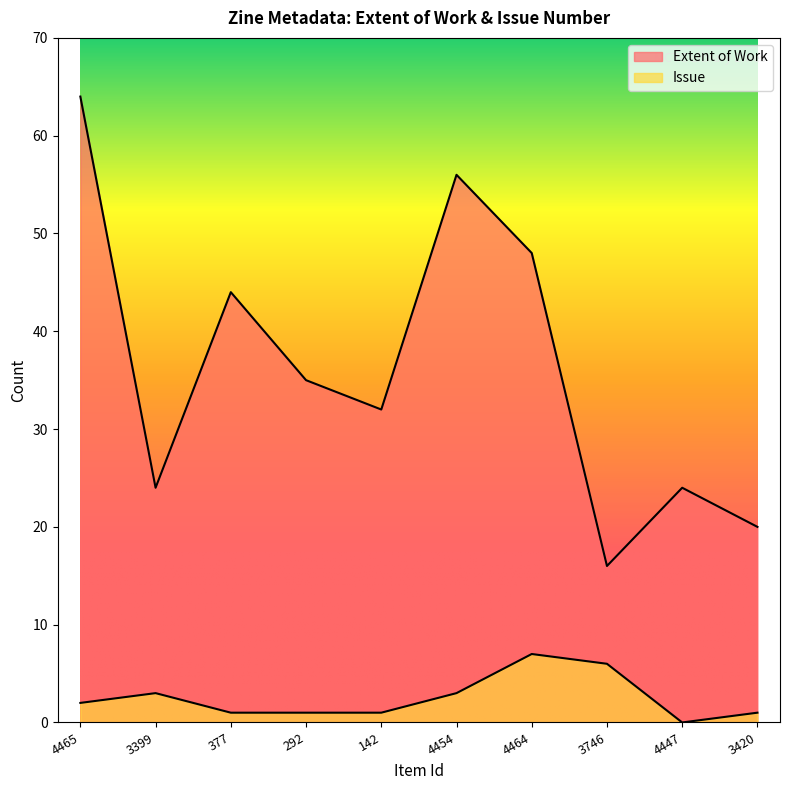

What is the difference between the maximum and minimum values in the Issue series?

7